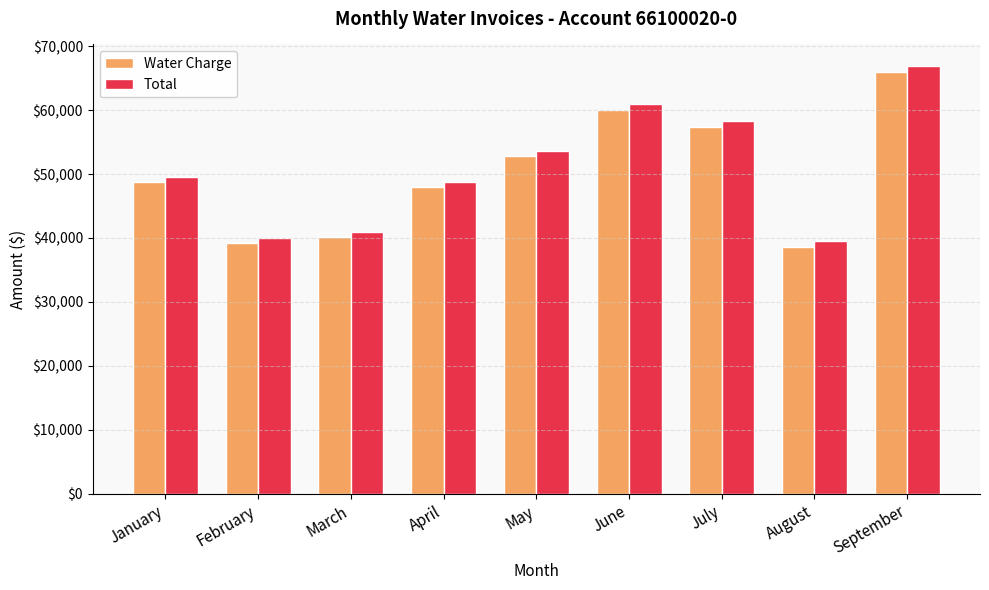

What is the maximum value for Water Charge?

66042.0